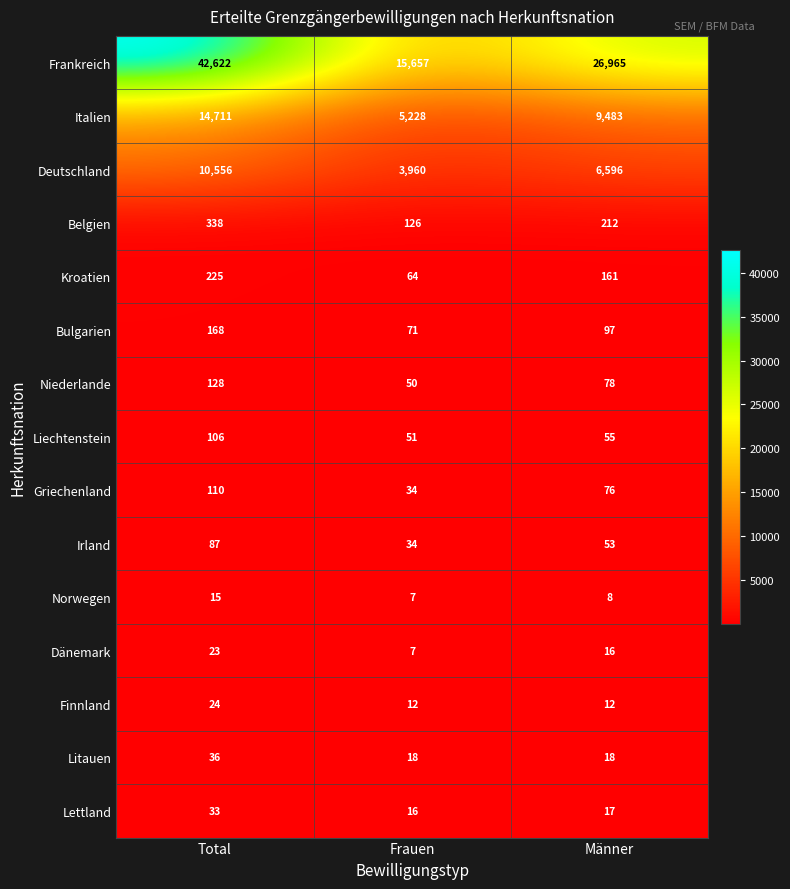

At which label is Kroatien closest to 144?

Männer